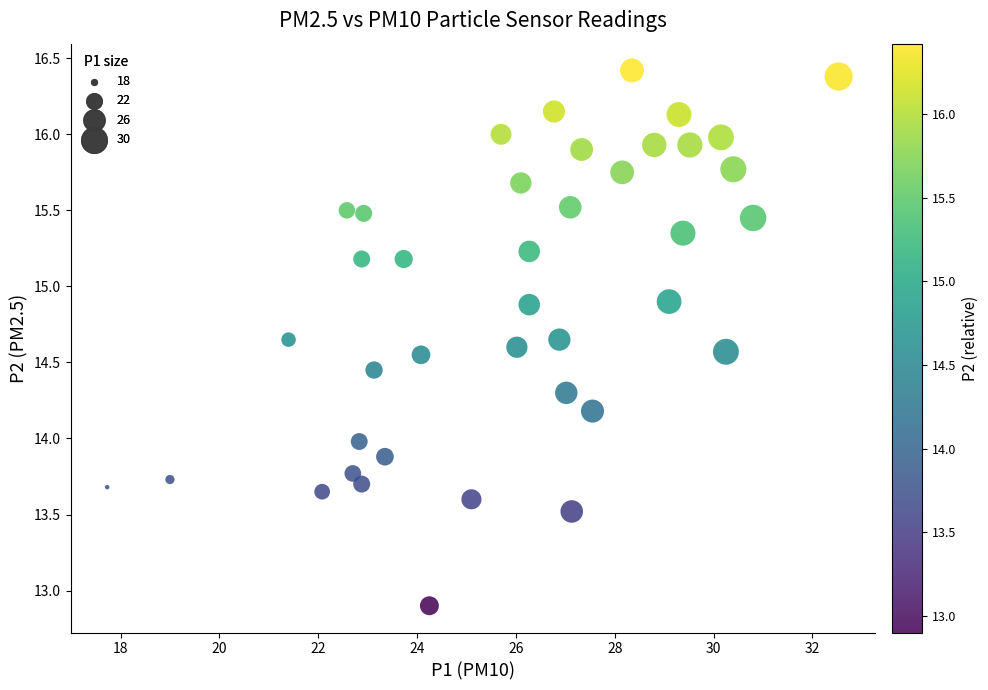

What is the range of X values (max minus min)?

14.8